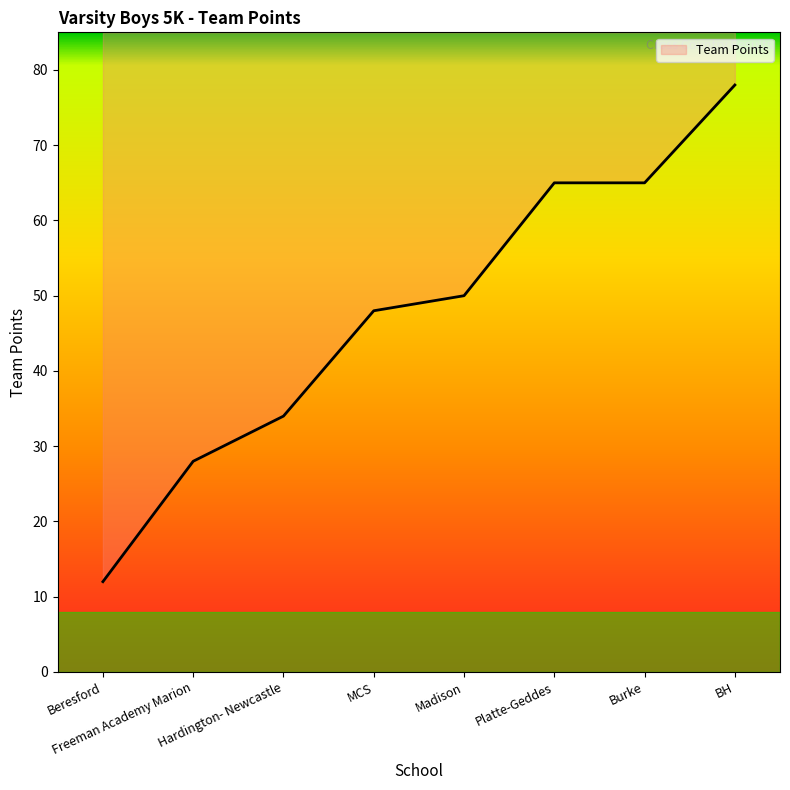

Which has a higher value, Hardington- Newcastle or Freeman Academy Marion?

Hardington- Newcastle